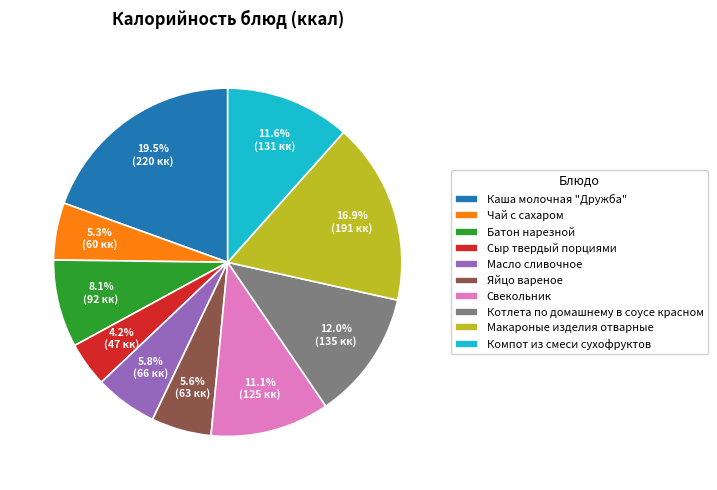

Which has a higher value, Чай с сахаром or Свекольник?

Свекольник